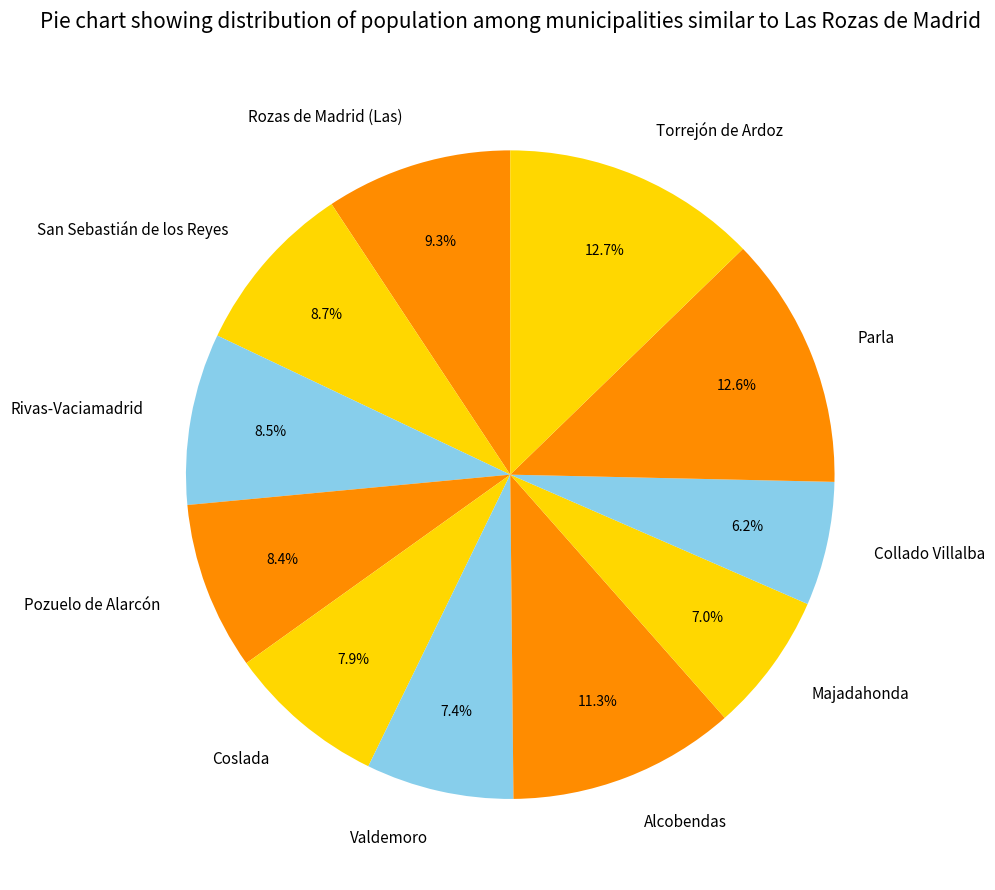

Is there any slice that represents more than half of the pie?

No